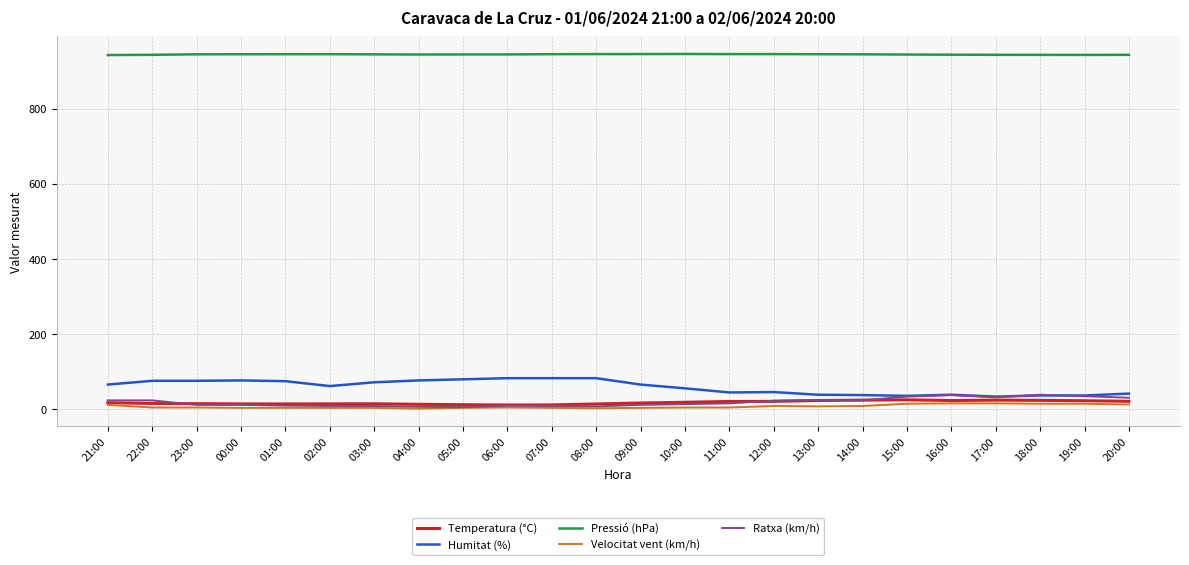

What is the difference between the maximum and minimum values in the Velocitat vent (km/h) series?

14.0